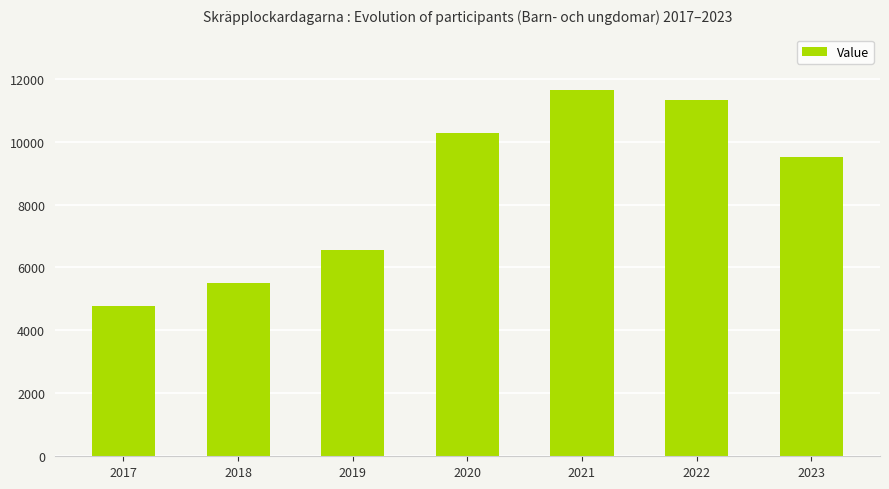

What is the minimum value shown in the chart?

4768